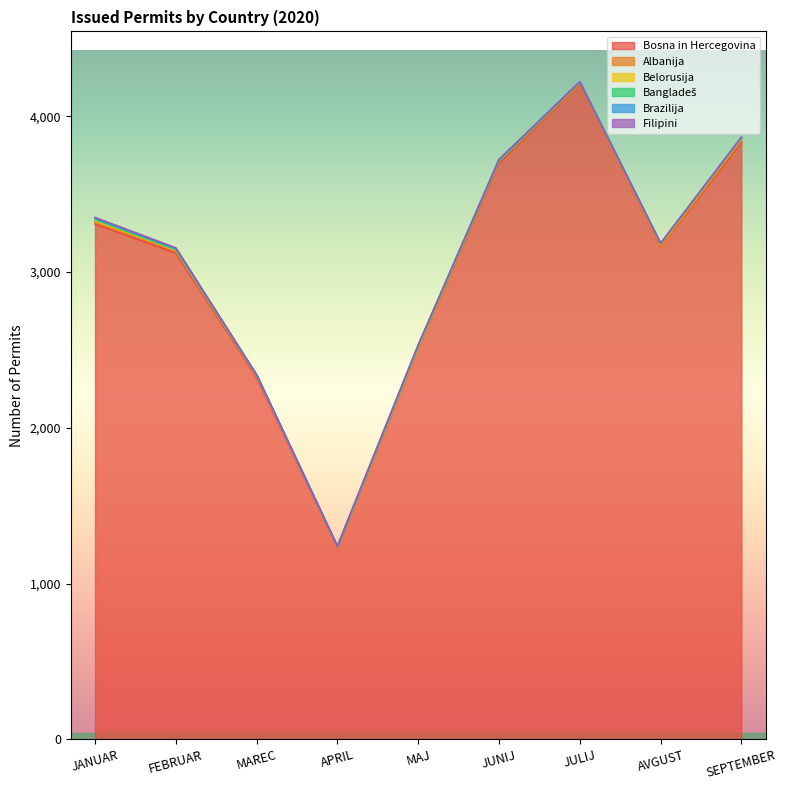

What is the difference between the maximum and second lowest values in the Bangladeš series?

6